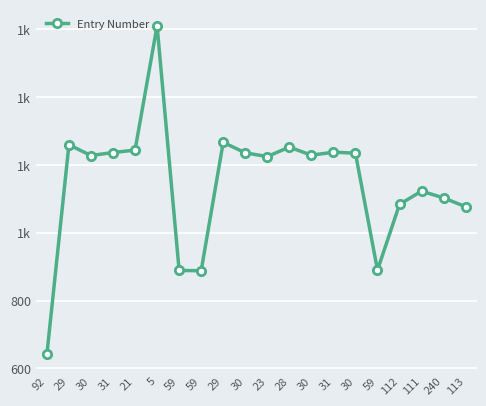

Does the chart have visible grid lines?

Yes